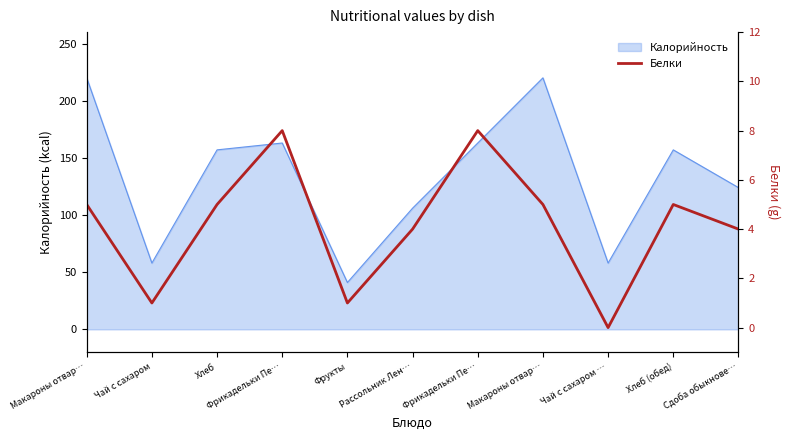

True or false: the data shows 9 at Макароны отвар….

False